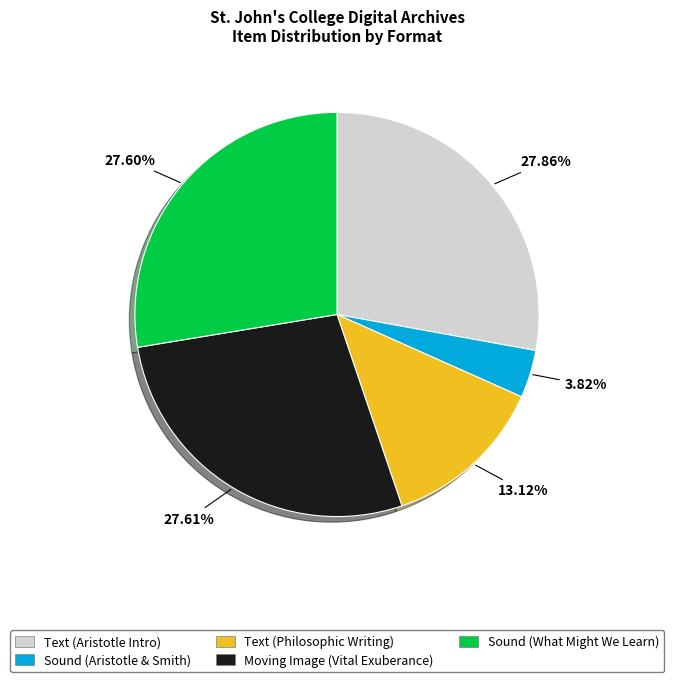

Does any single category account for the majority?

No